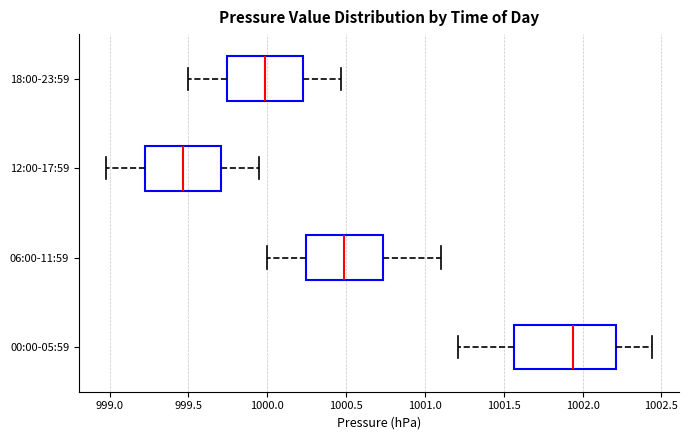

Reading bottom to top, transcribe this box plot: for each box, give where its median line is, the range the box spans, and where its two whiskers end, as read against the x-axis. The values are not printed on the chart, so give them approximately, as read against the axis.

00:00-05:59: median 1001.95, box 1001.55 to 1002.20, whiskers 1001.20 to 1002.45
06:00-11:59: median 1000.50, box 1000.25 to 1000.75, whiskers 1000.00 to 1001.10
12:00-17:59: median 999.45, box 999.20 to 999.70, whiskers 999.00 to 999.95
18:00-23:59: median 1000.00, box 999.75 to 1000.25, whiskers 999.50 to 1000.45